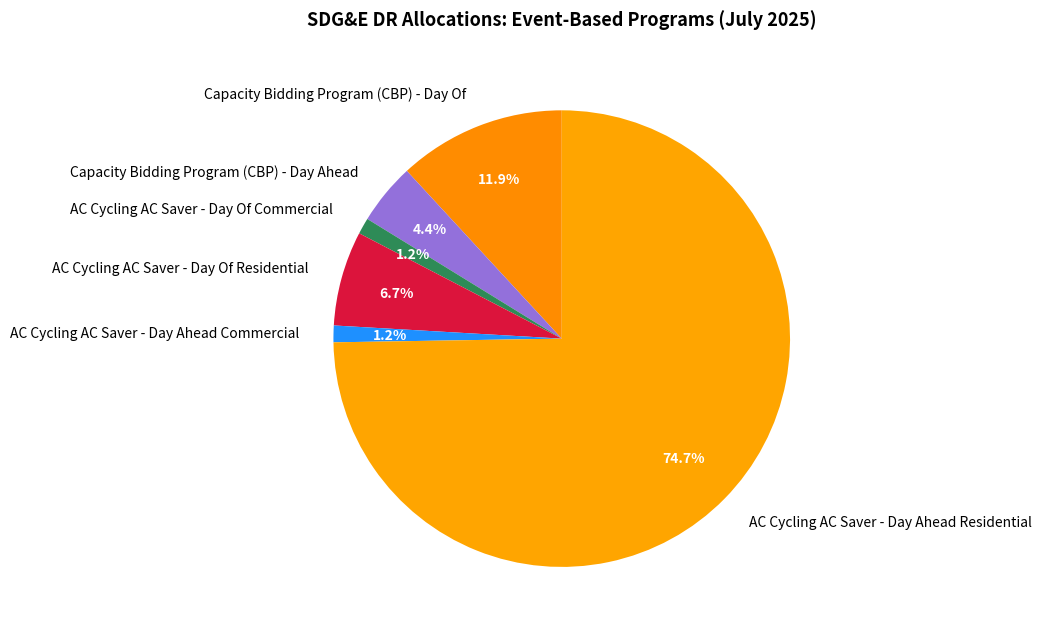

Does AC Cycling AC Saver - Day Ahead Residential account for over 50% of the chart?

Yes